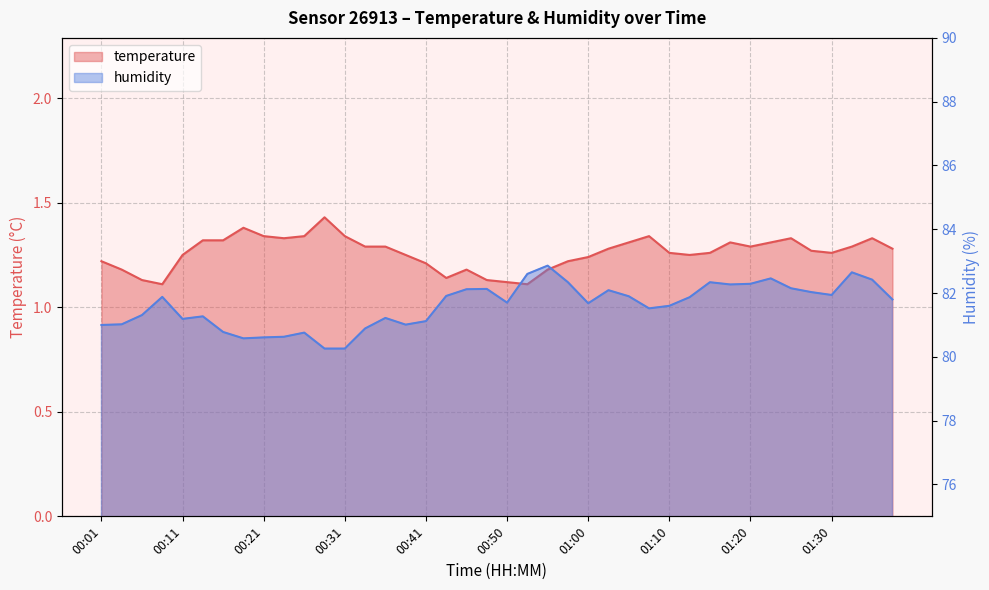

What is the difference between the highest and lowest values at 00:53?

81.5